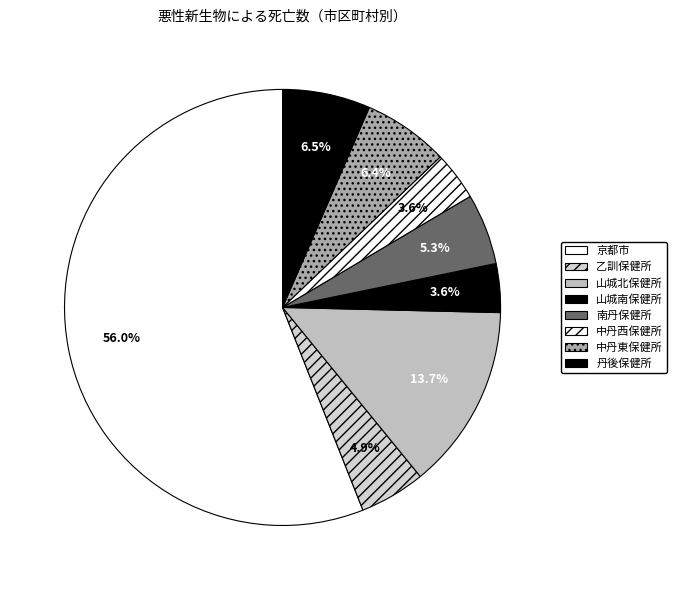

To the nearest percent, what percentage of the pie is 中丹西保健所?

4%